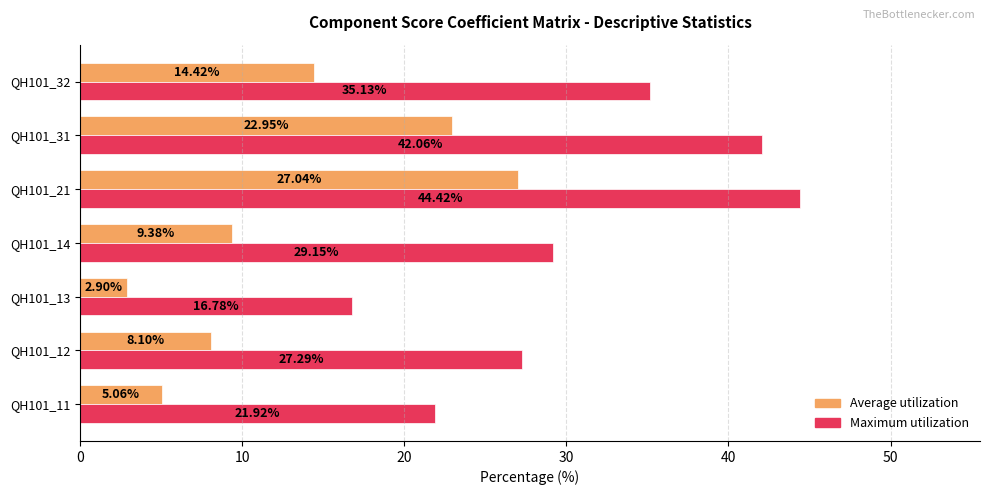

What is the spread (max minus min) of values at QH101_13?

13.9